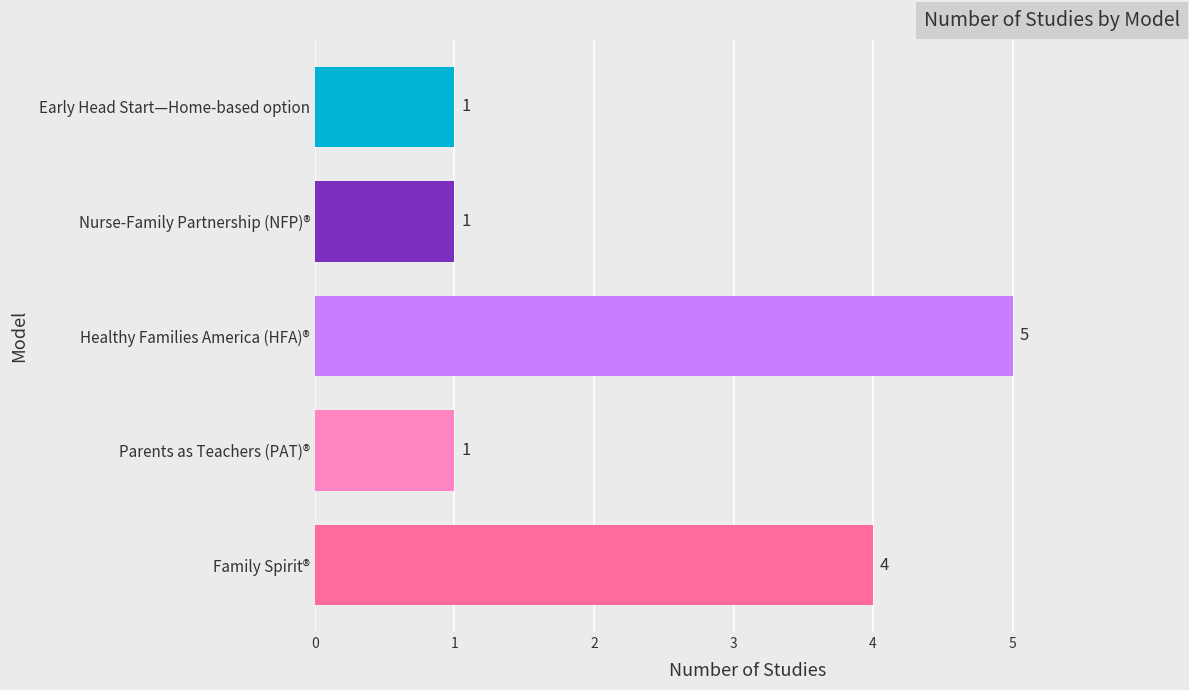

Count the number of data series in this chart.

1